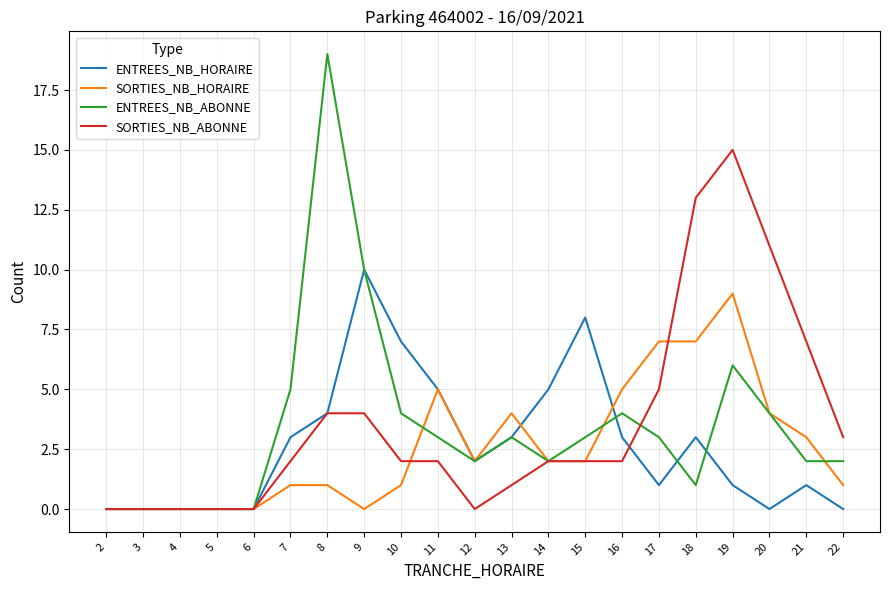

Which category has the highest value in the SORTIES_NB_HORAIRE series?

19